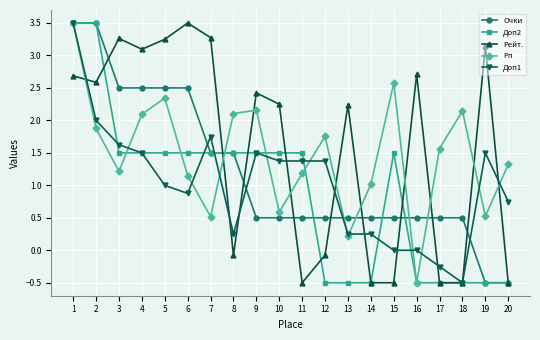

How many distinct data groups are displayed?

5